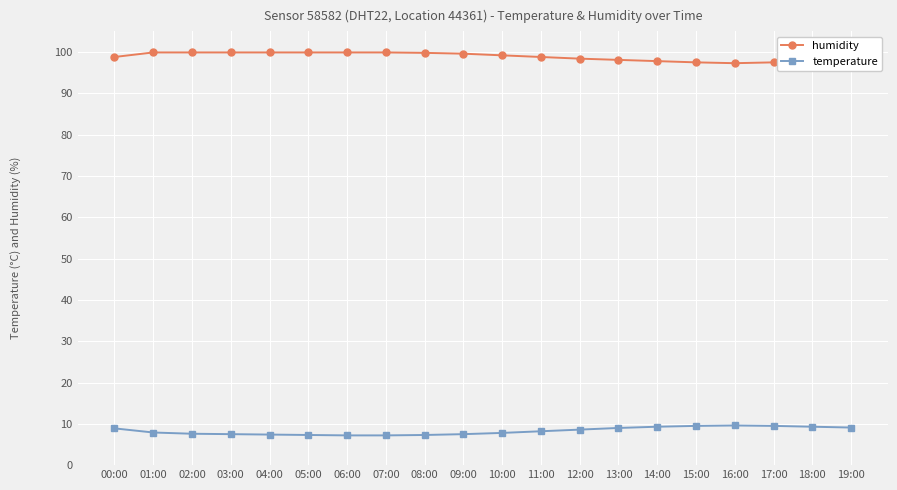

Is the value of humidity at 00:00 greater than the value of temperature at 02:00?

Yes